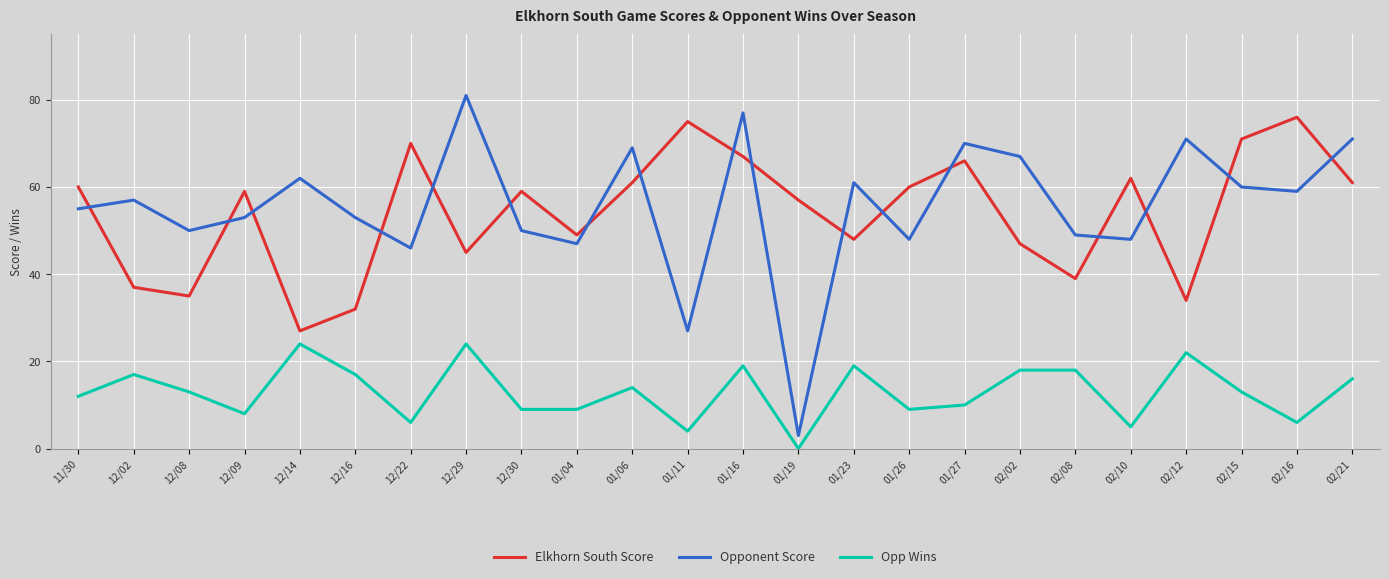

What is the approximate value of Opp Wins at 02/15, to the nearest 10?

10